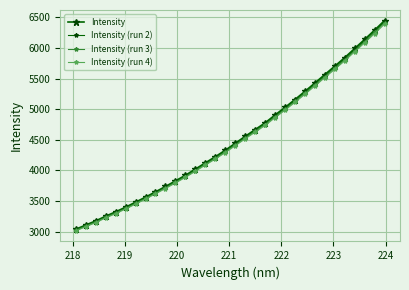

How many distinct data groups are displayed?

4